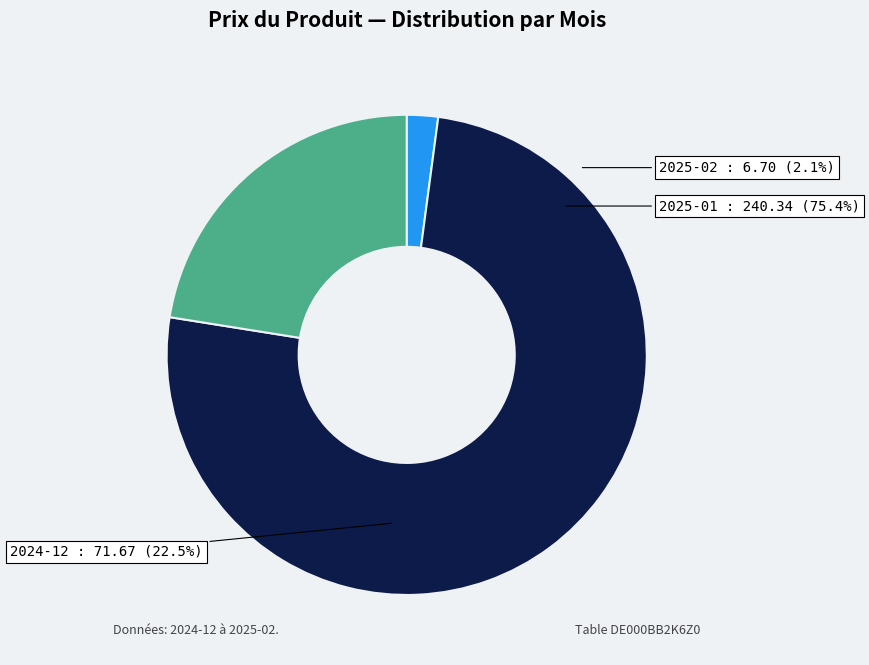

To the nearest percent, what portion does 2025-02 represent?

2%